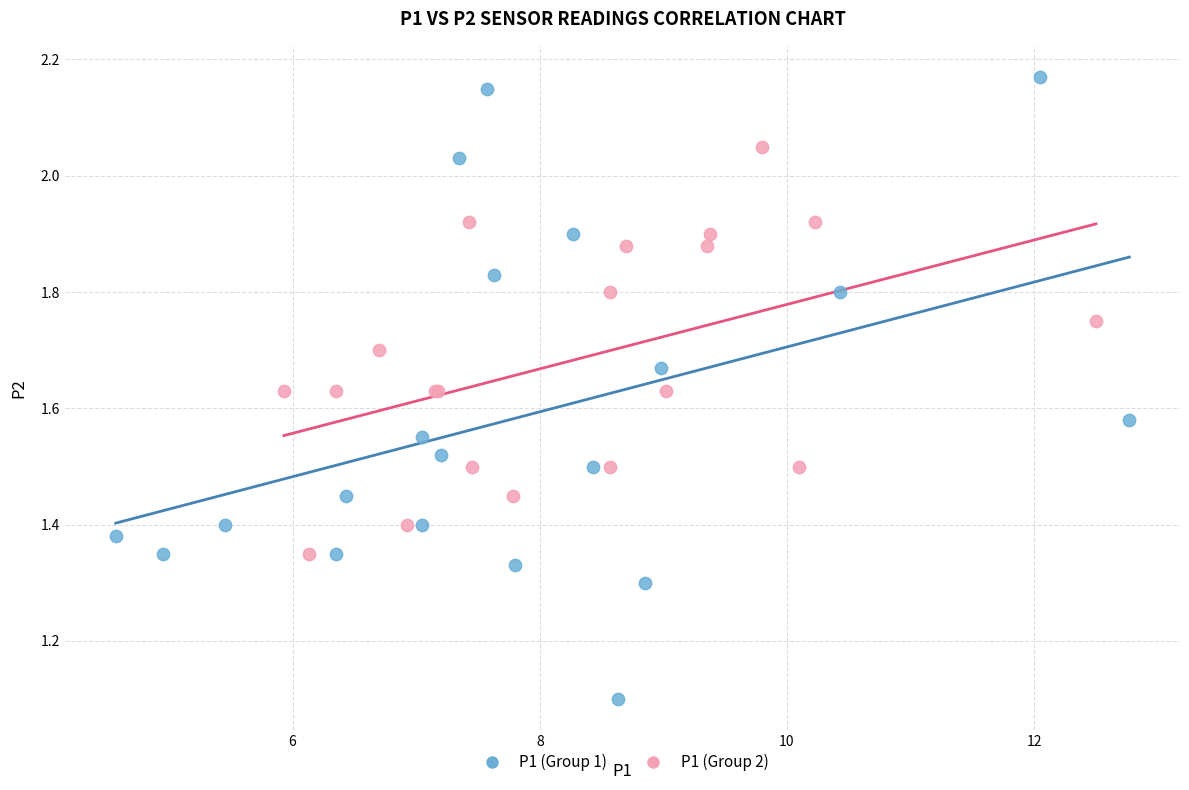

Which series reaches the maximum Y coordinate?

P1 (Group 1)